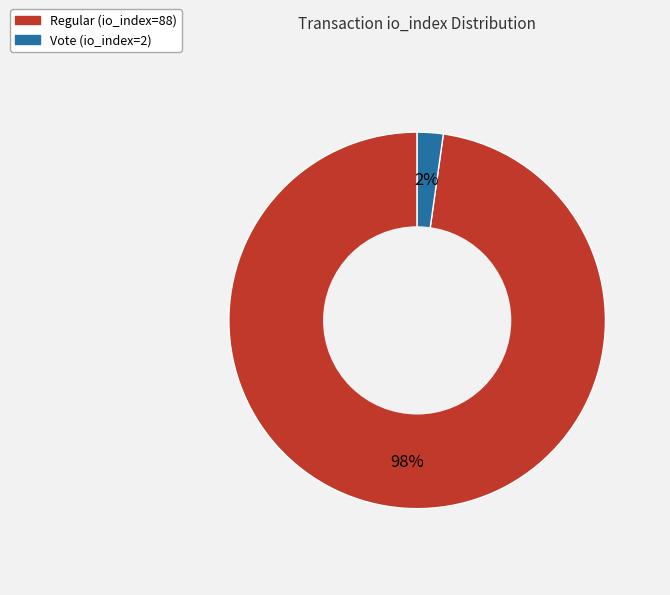

Which slice is the largest?

Regular (io_index=88)